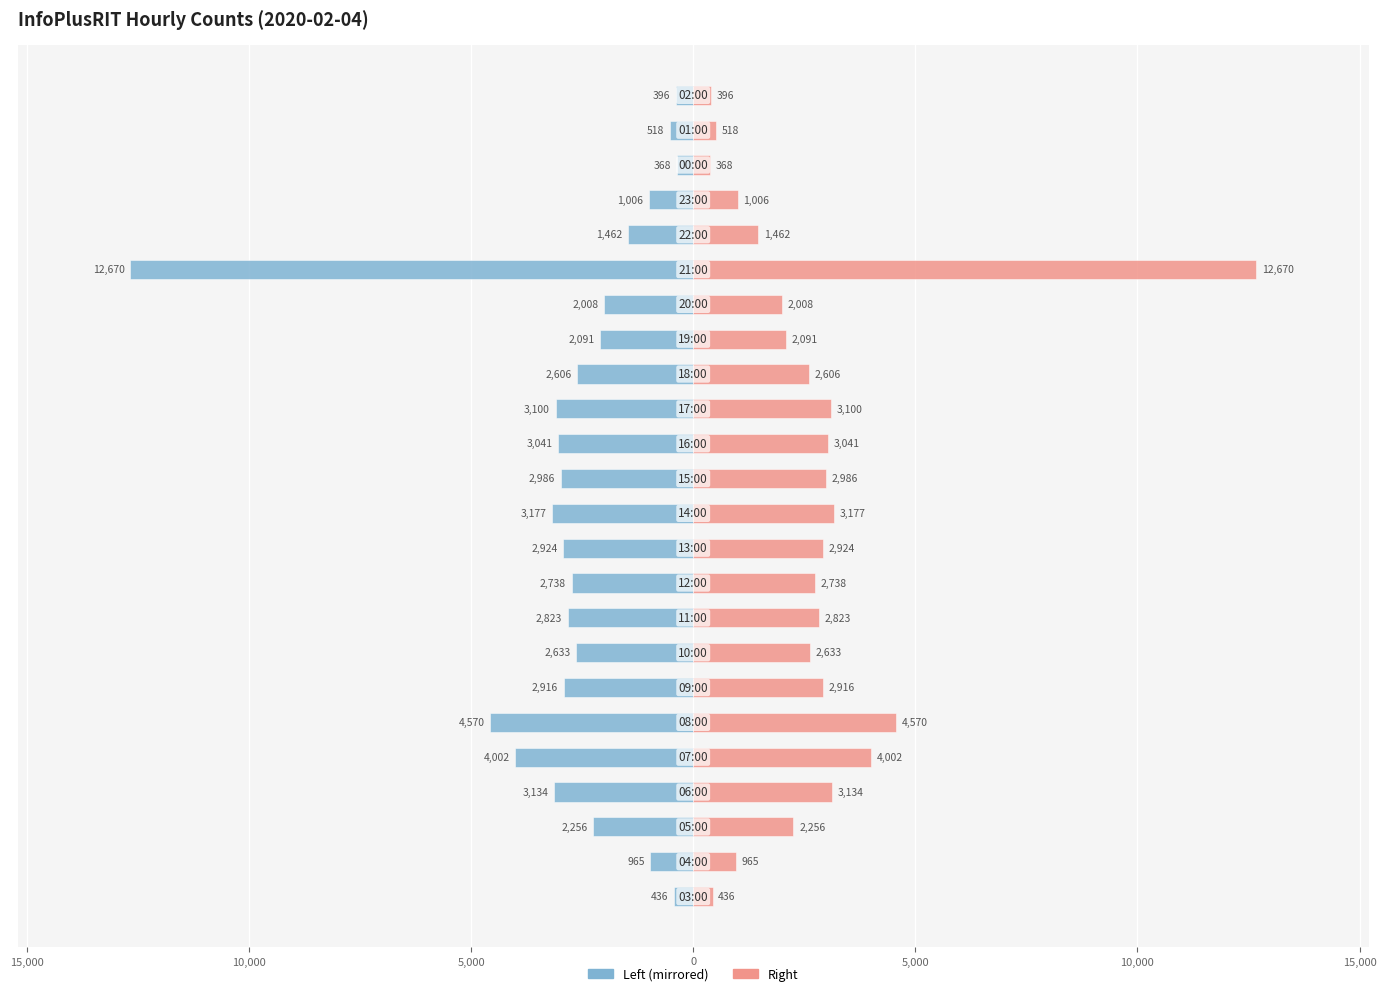

How many values in the InfoPlusRIT (left) series exceed -2633?

11